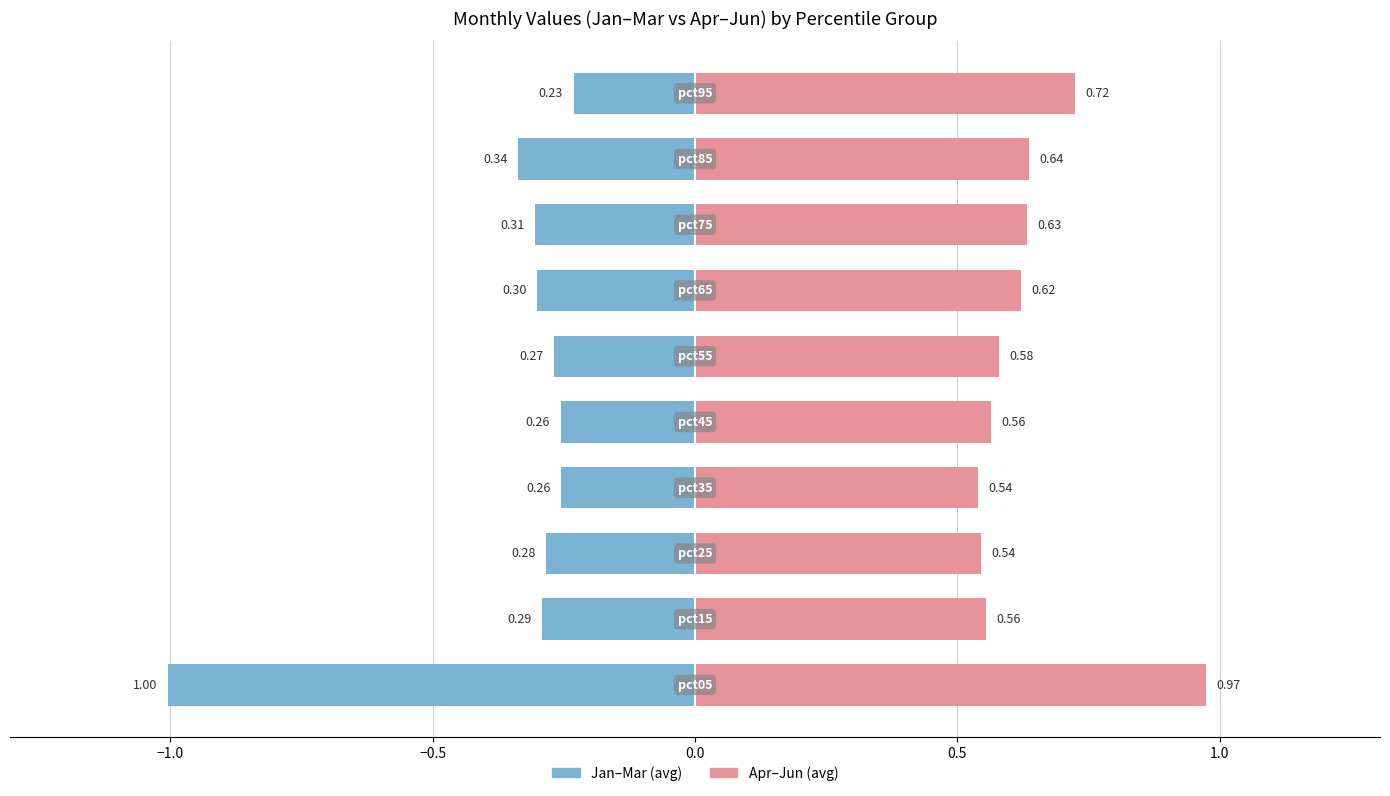

Are the bars horizontal?

Yes